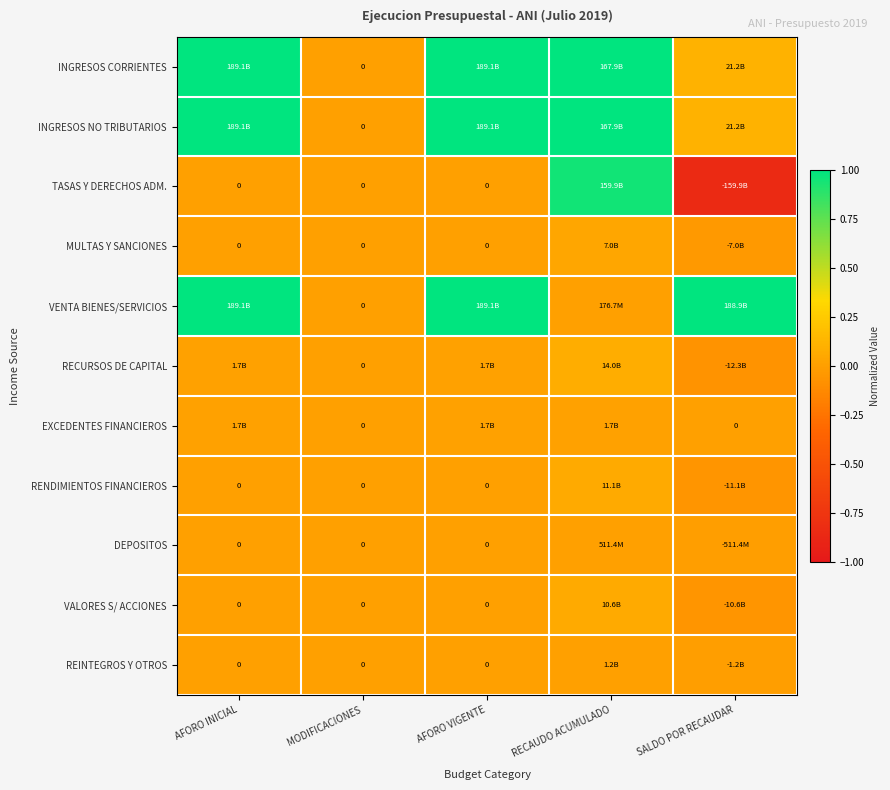

True or false: REINTEGROS Y OTROS has a value of -0.0 at AFORO VIGENTE.

False